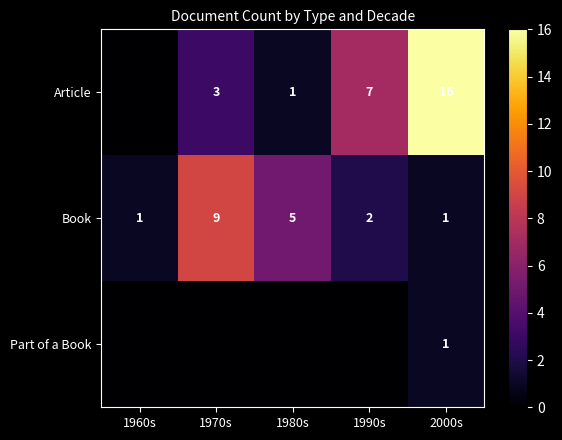

What is the difference between the highest and lowest values at 2000s?

15